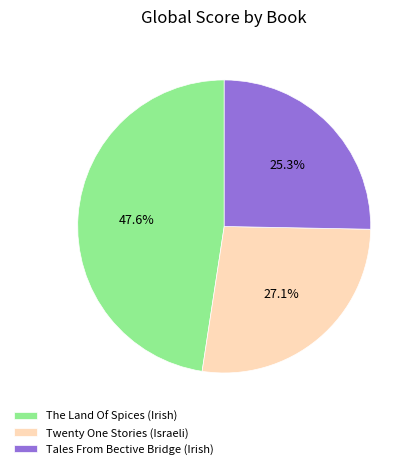

Rank the categories by value from lowest to highest.

Tales From Bective Bridge (Irish), Twenty One Stories (Israeli), The Land Of Spices (Irish)